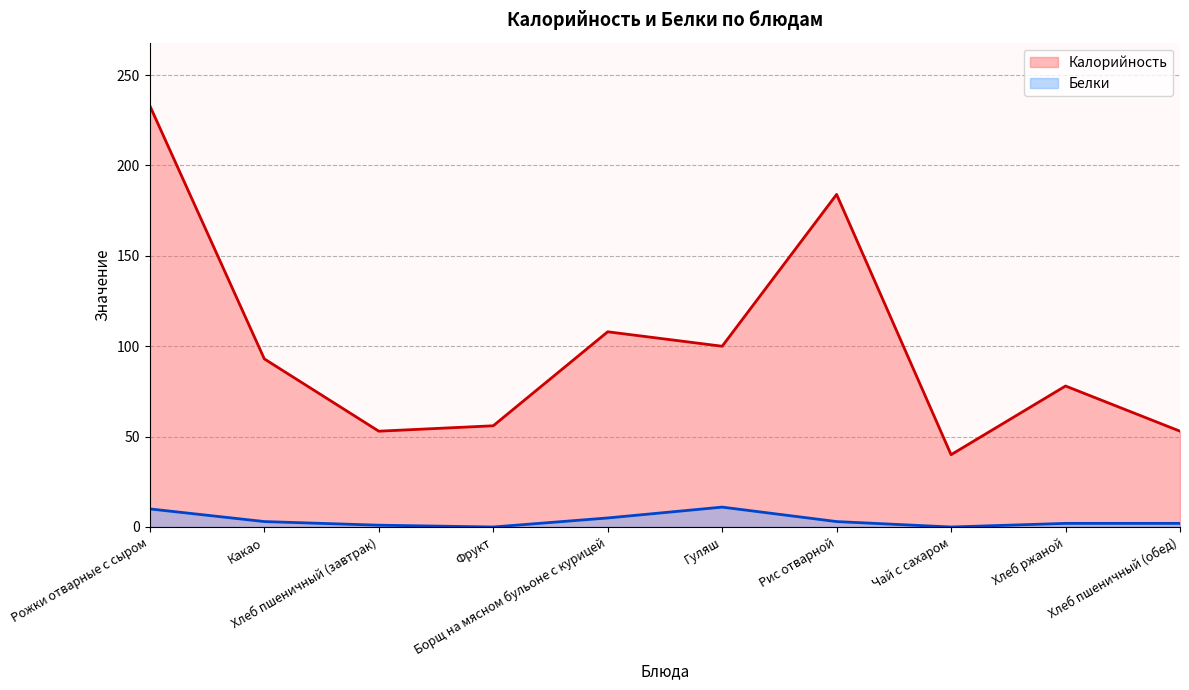

The value of Белки (линия) at Какао is 5. True or false?

False